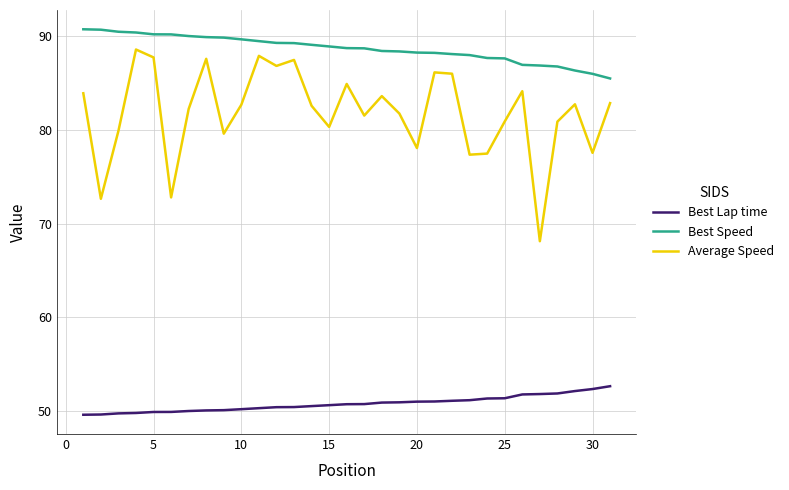

True or false: Average Speed and Best Speed intersect in this chart.

False